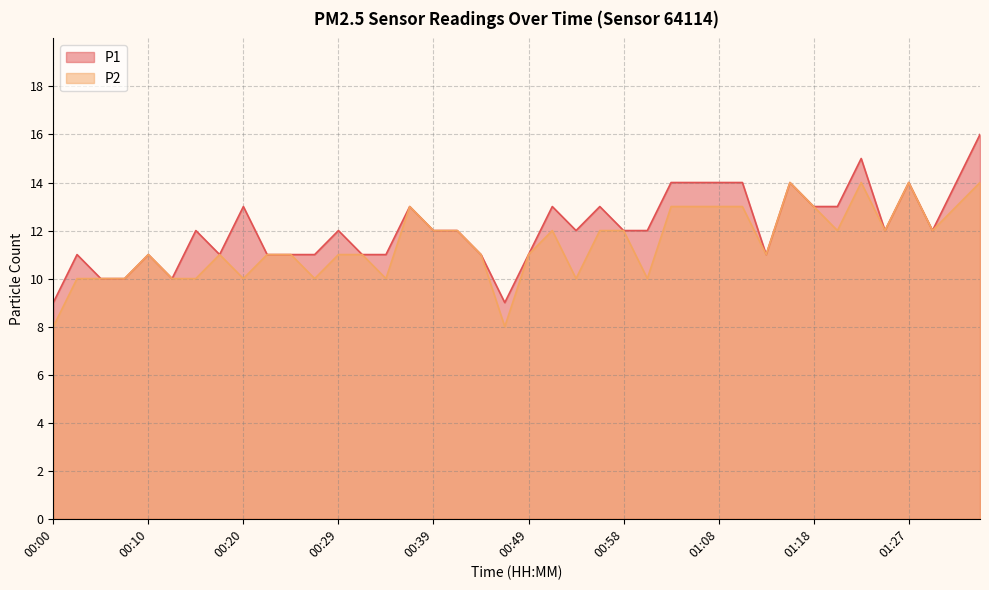

True or false: P2 has a value of 8 at 00:00.

True